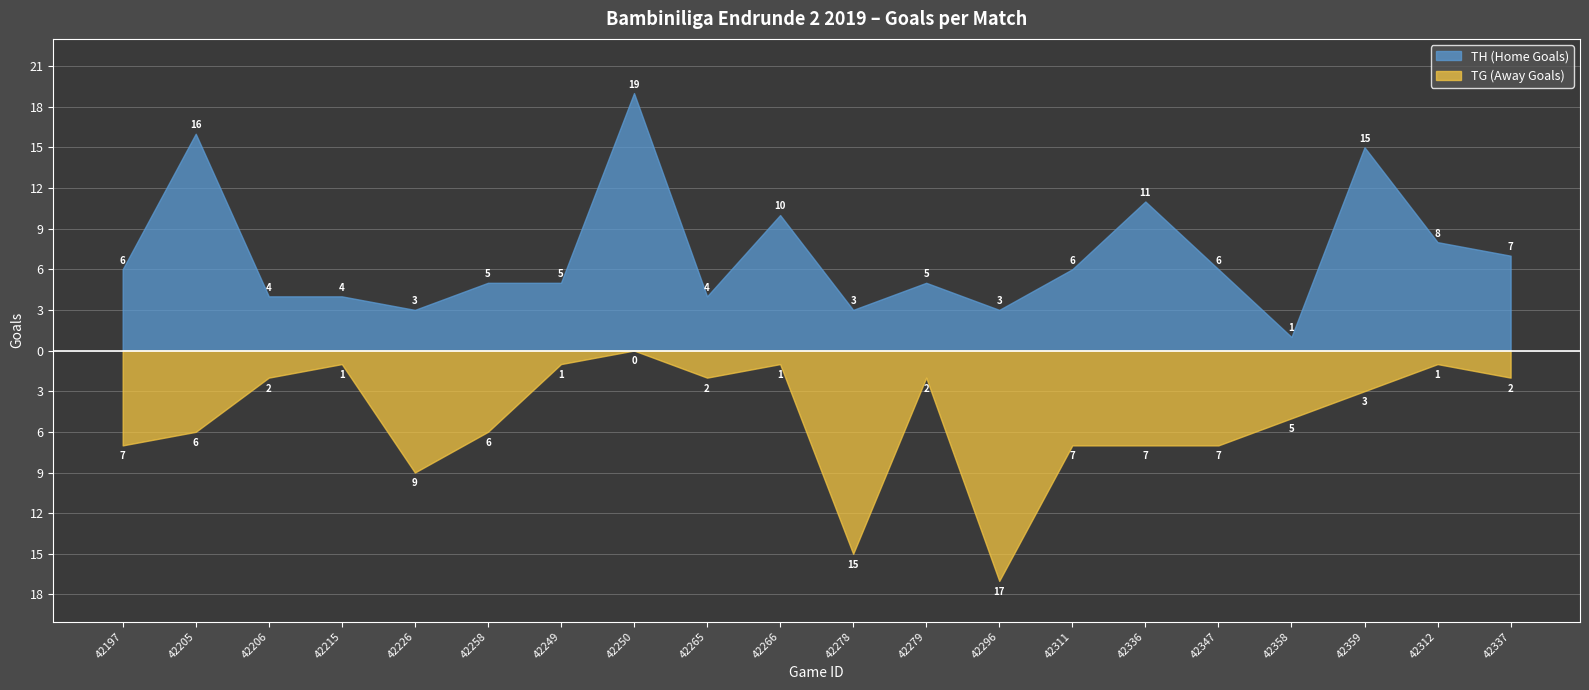

What are all the series names shown in the legend?

TH (Home Goals), TG (Away Goals)